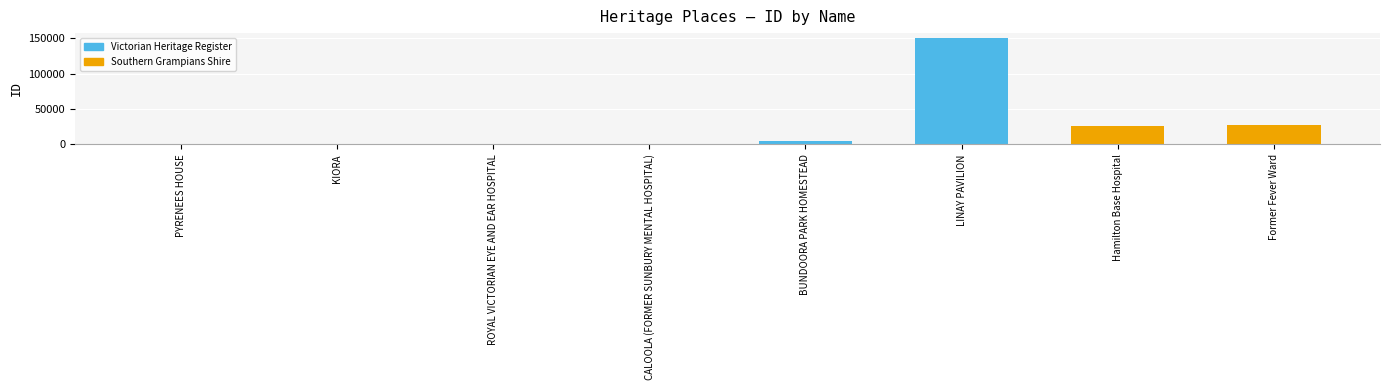

What is the change in value from Hamilton Base Hospital to Former Fever Ward?

+616